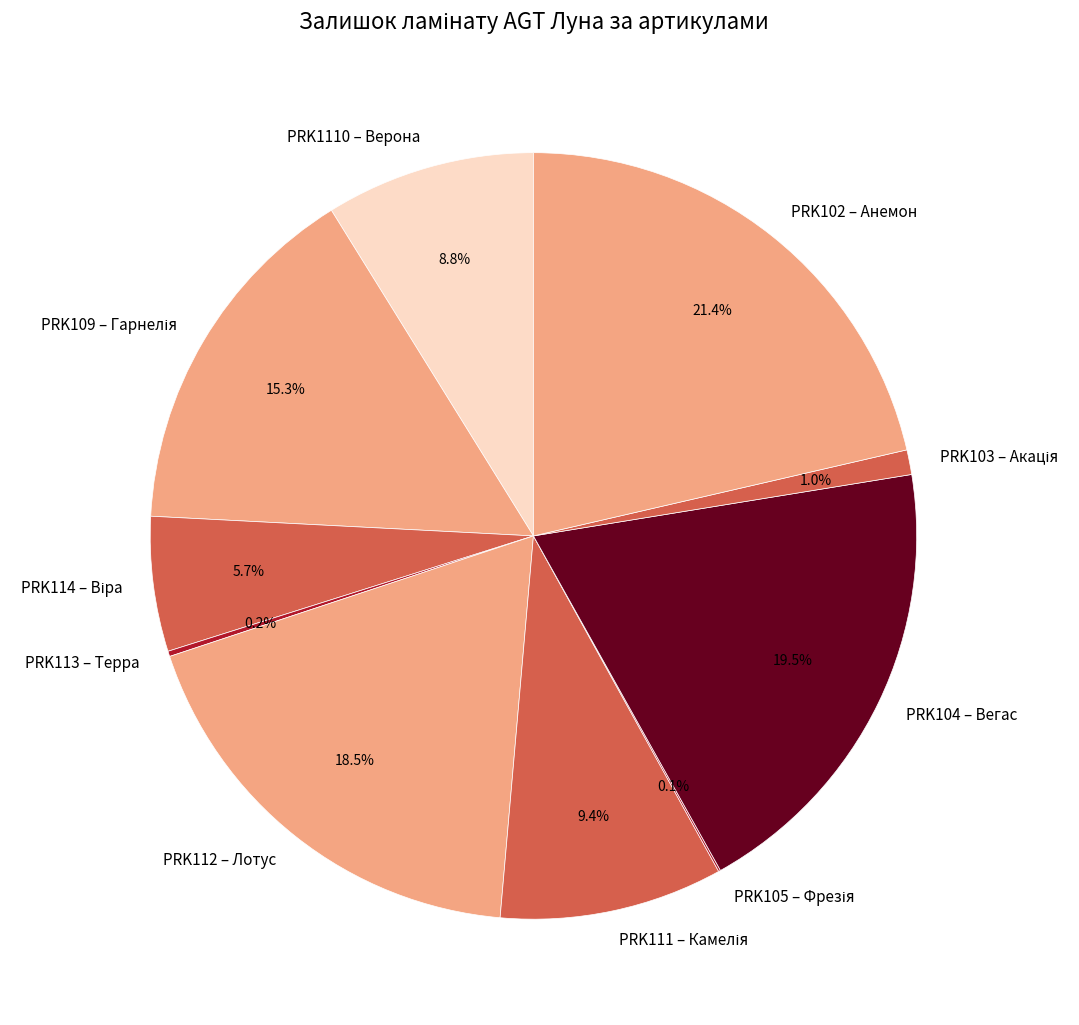

Combined, do PRK104 – Вегас and PRK1110 – Верона account for over 50%?

No